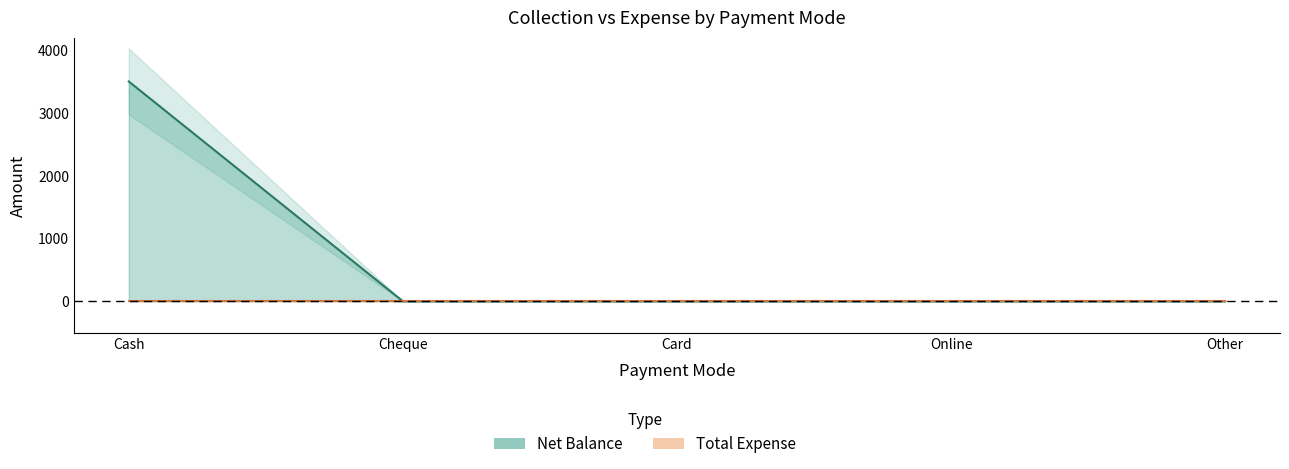

What is the label of the 3rd point from the right?

Card